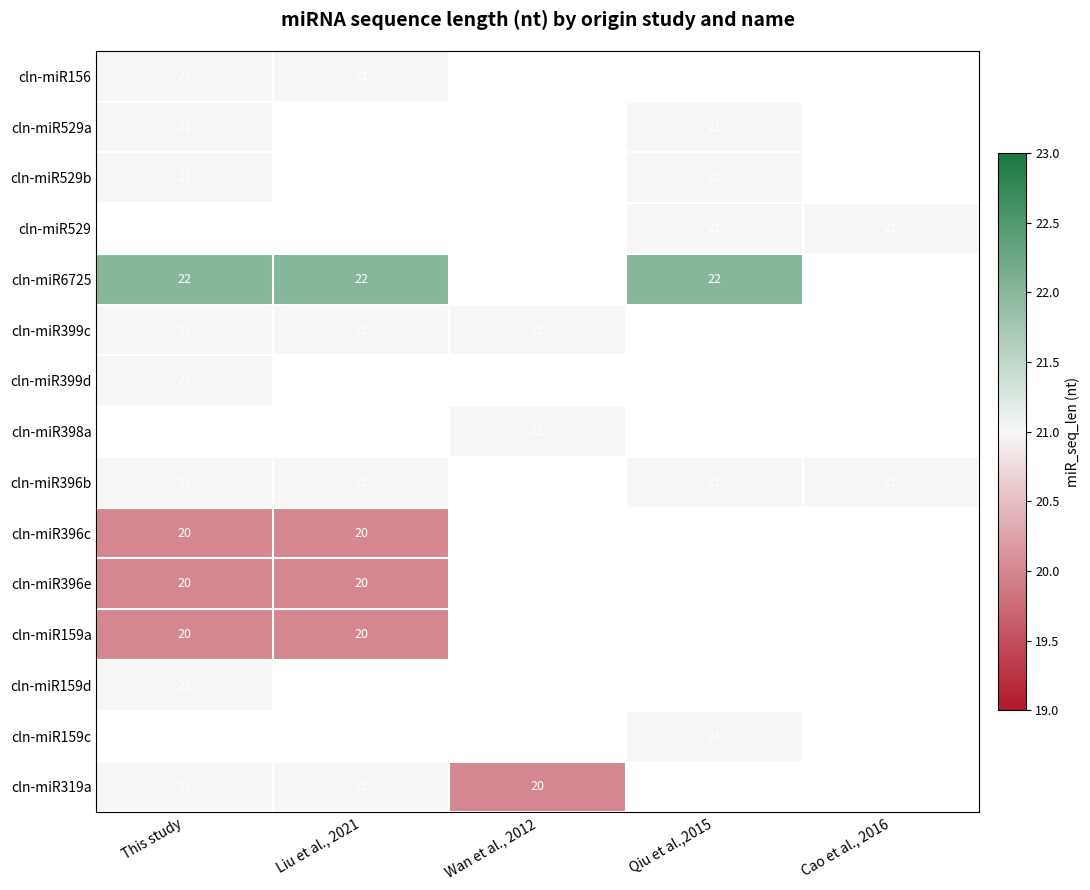

Is it true that cln-miR396b equals 9 at Liu et al., 2021?

False